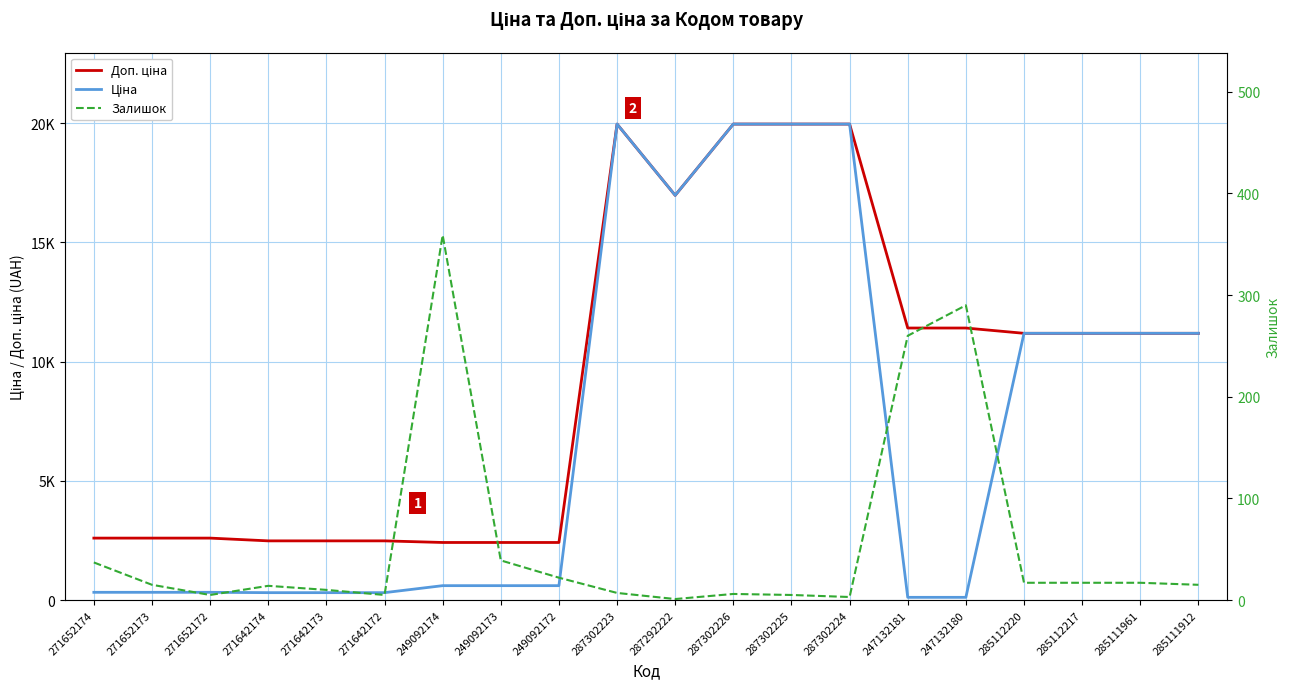

At which category is the sum across all series the highest?

287302223